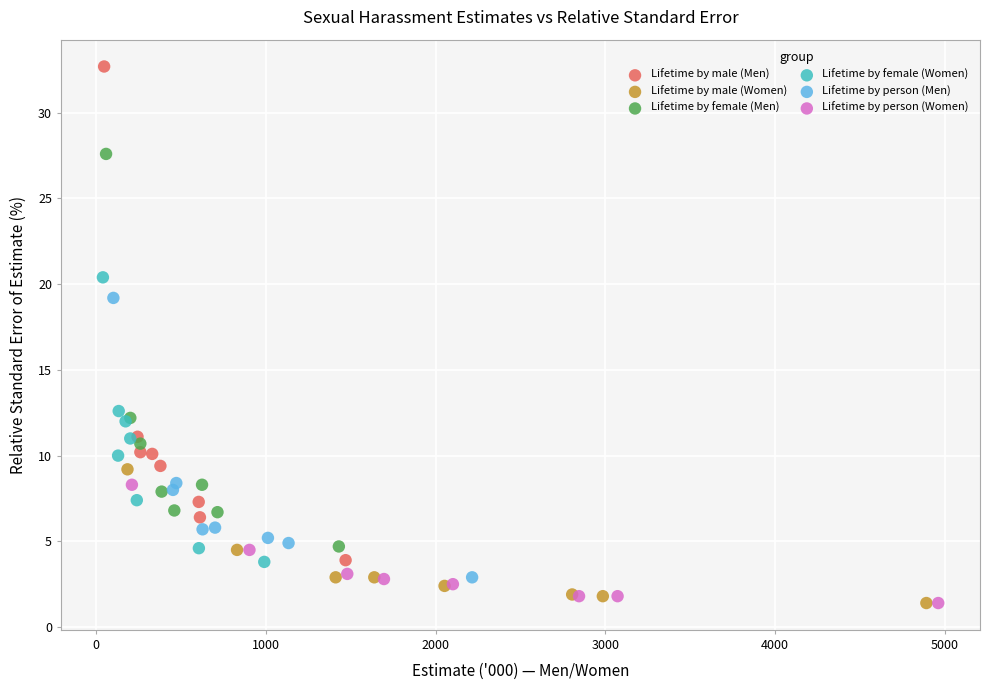

Which series has the widest spread of Y values?

Lifetime by male (Men)